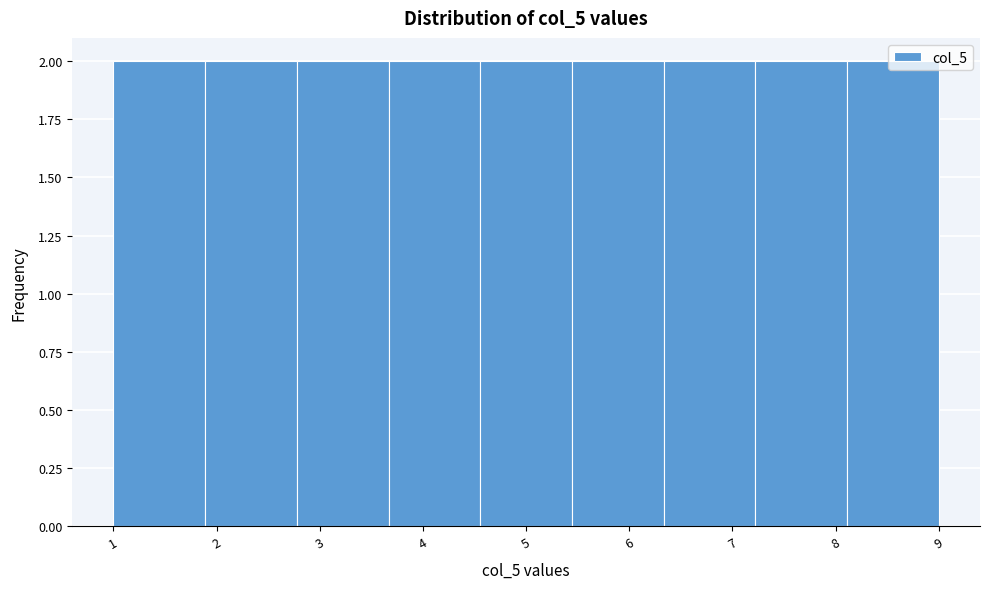

How tall is the bar that spans 3.7 to 4.6 on the x-axis? Neither the bar edges nor the heights are printed on the chart, so give them approximately, as read against the axes.

2